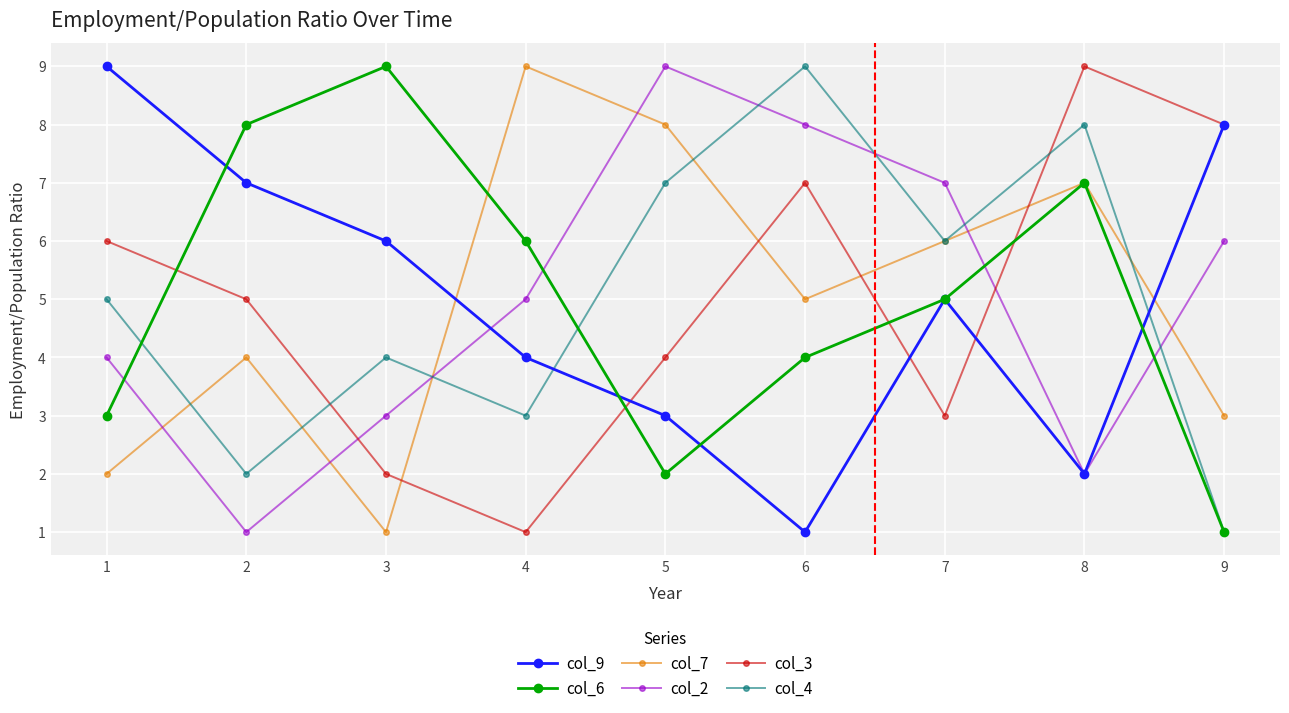

At how many categories does at least one series exceed 2?

9